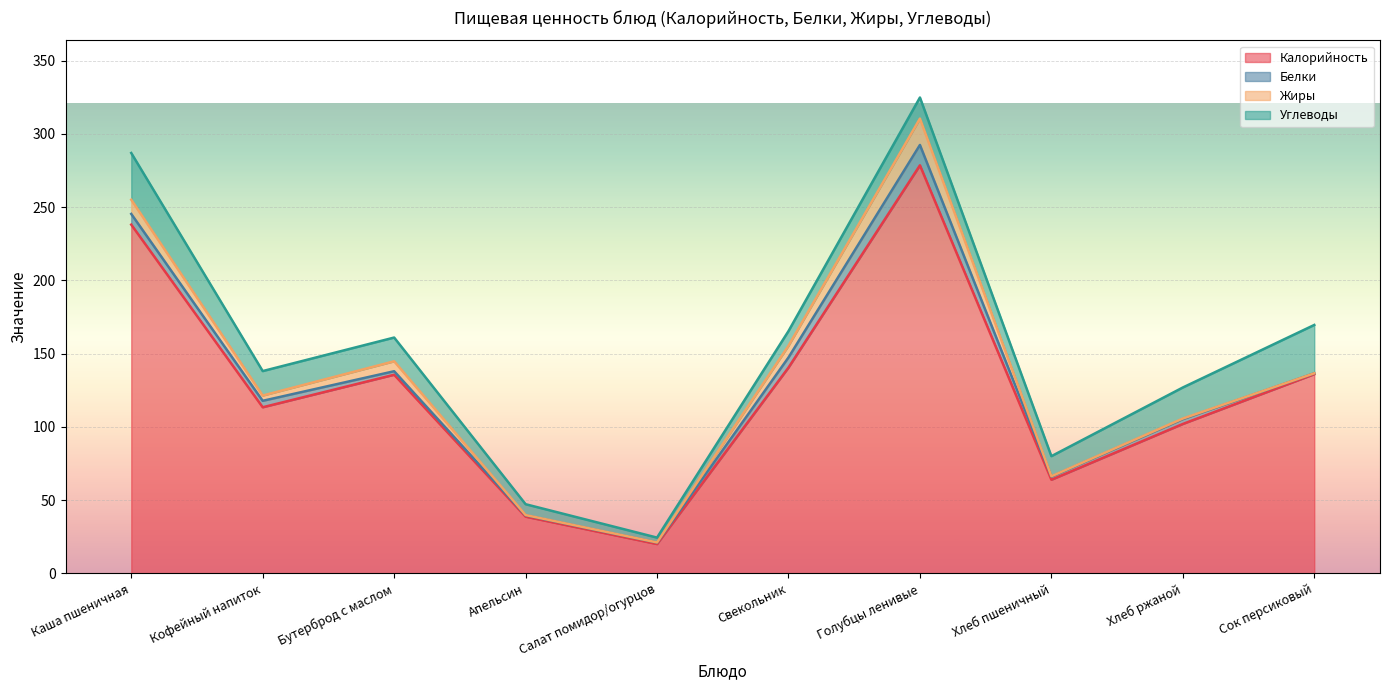

Reading left to right, extract all data points from this chart.

Калорийность: 238.1	113.4	135.6	38.7	20.0	140.5	278.6	63.9	102.0	136.0
Белки: 7.3	4.4	2.4	0.9	1.0	6.9	13.9	2.2	3.3	0.6
Жиры: 9.7	3.6	6.8	0.2	0.1	8.0	18.0	0.2	0.4	0.0
Углеводы: 31.9	16.7	16.2	7.4	3.3	10.0	14.4	13.7	21.2	33.0